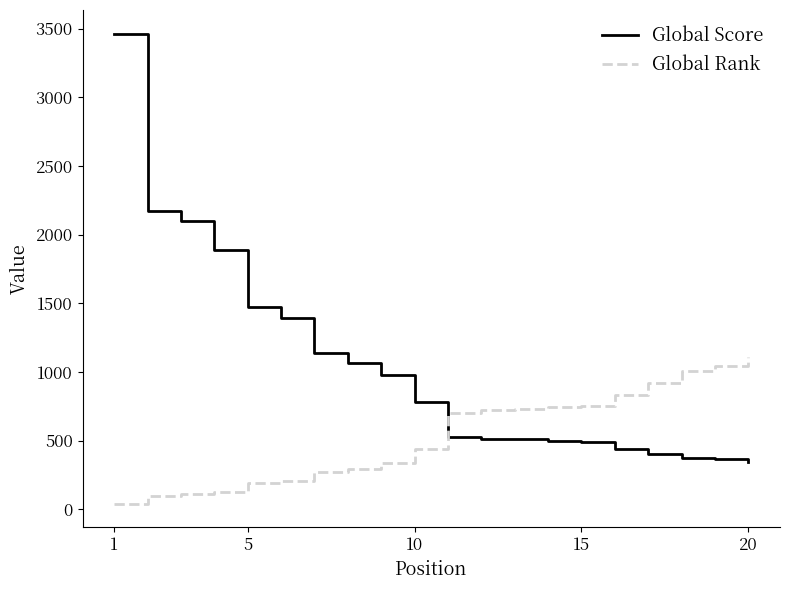

What is the maximum value for Global Score?

3464